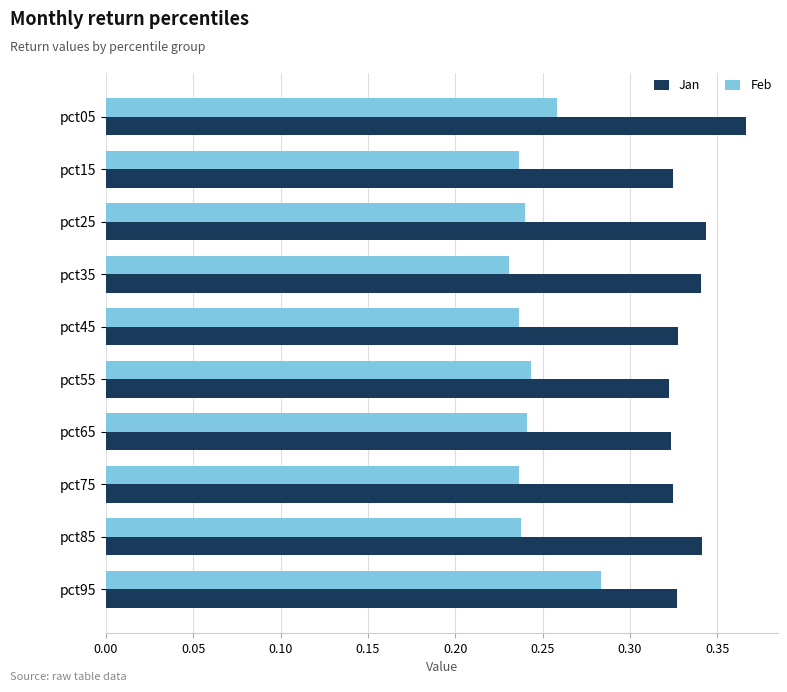

Count the number of categories in the chart.

10